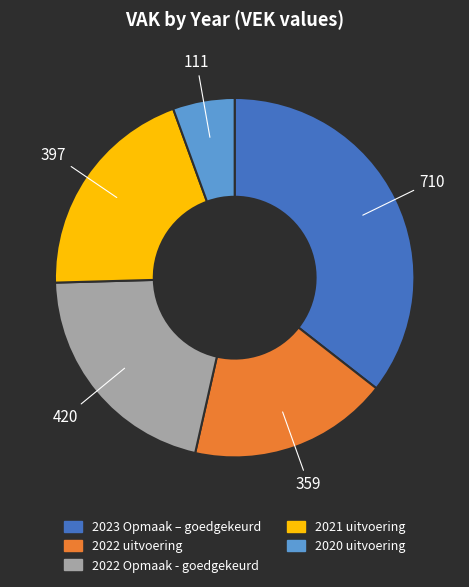

Is it true that 2020 uitvoering is 13% of the pie?

False